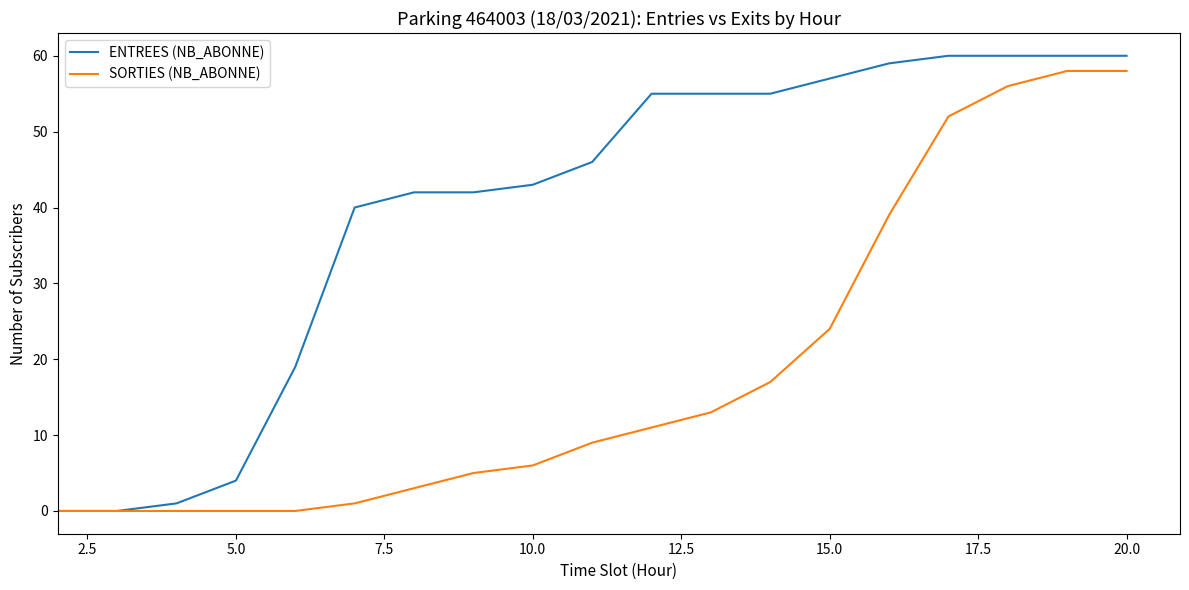

Does the chart have visible grid lines?

No